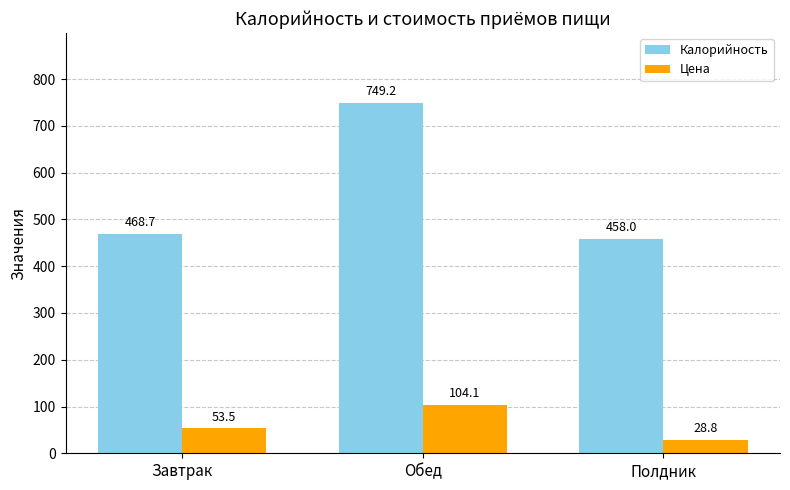

What is the minimum value shown in the chart?

28.8